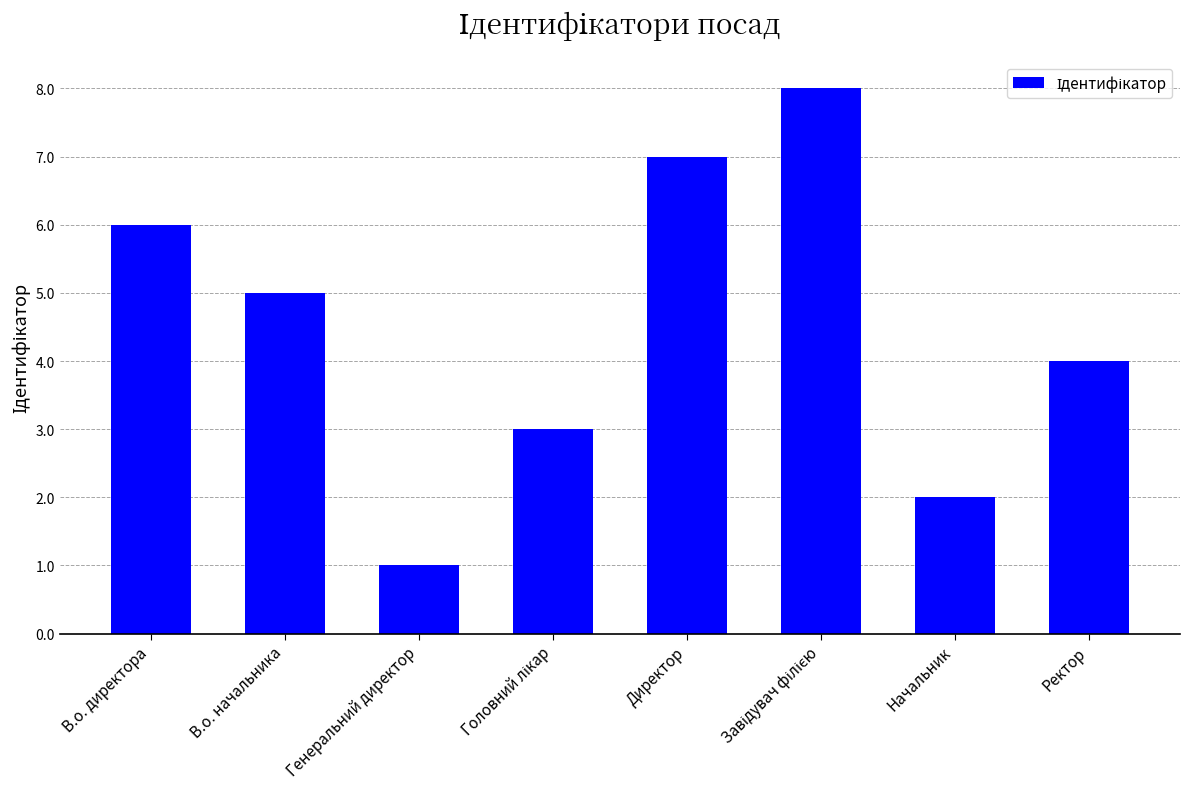

Is it true that the value at Начальник is 3?

False